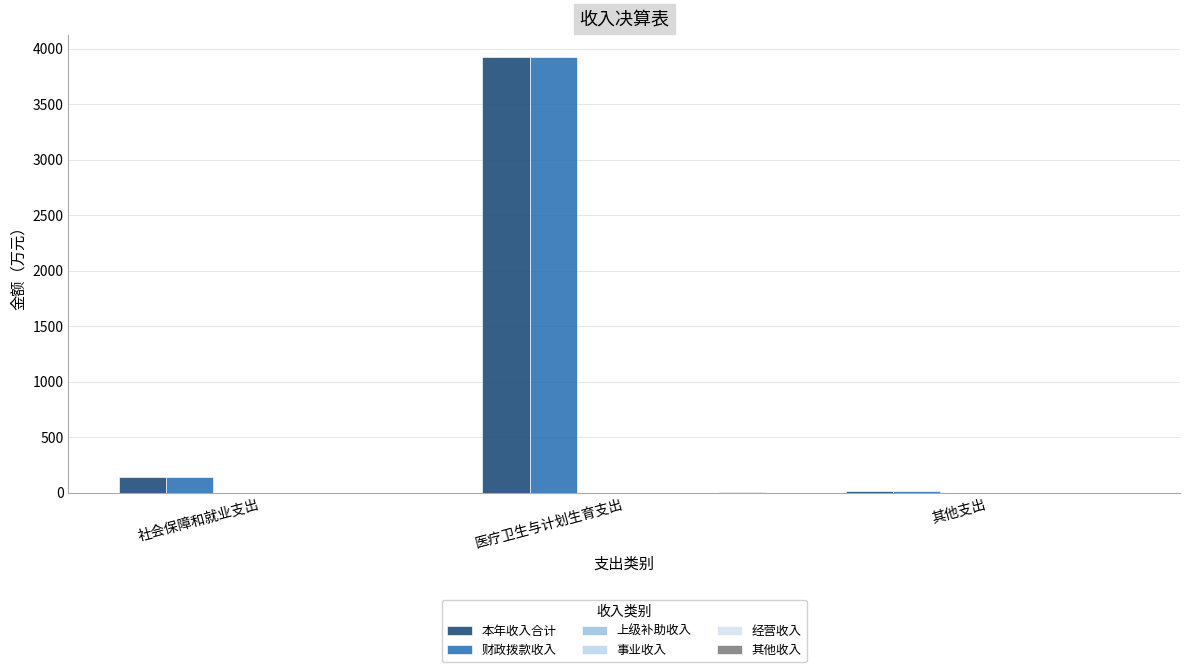

How many groups of bars are there?

3